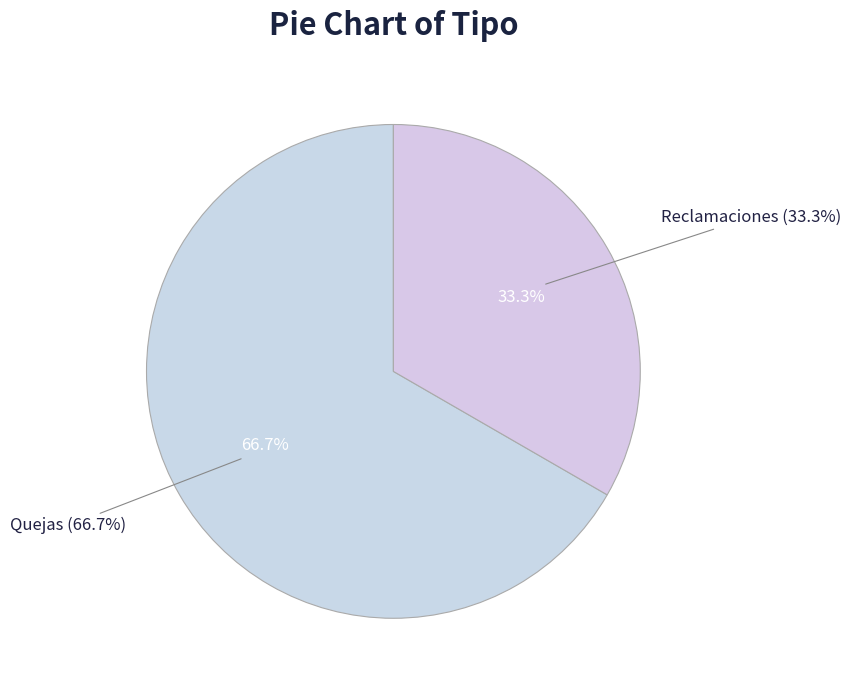

Is the sum of Quejas and Reclamaciones greater than half?

Yes